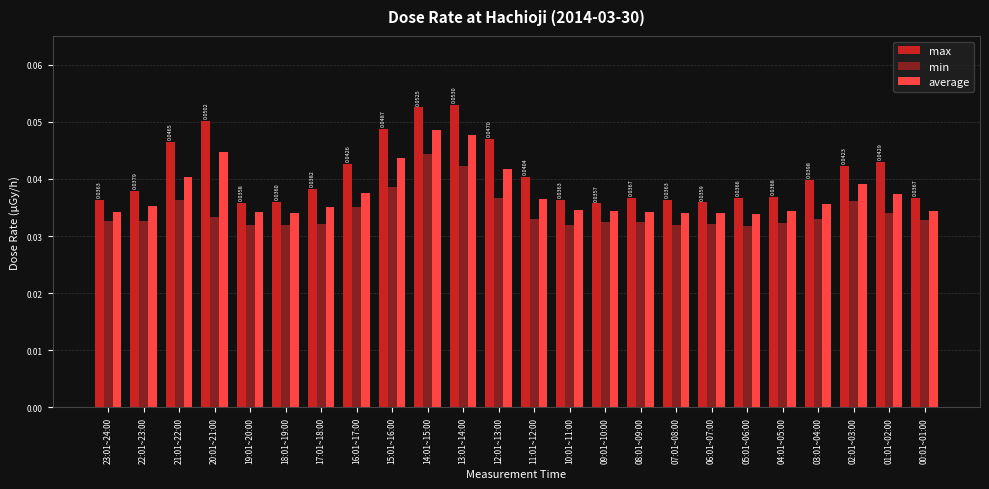

Rank the series by their maximum value, from lowest to highest.

min, average, max